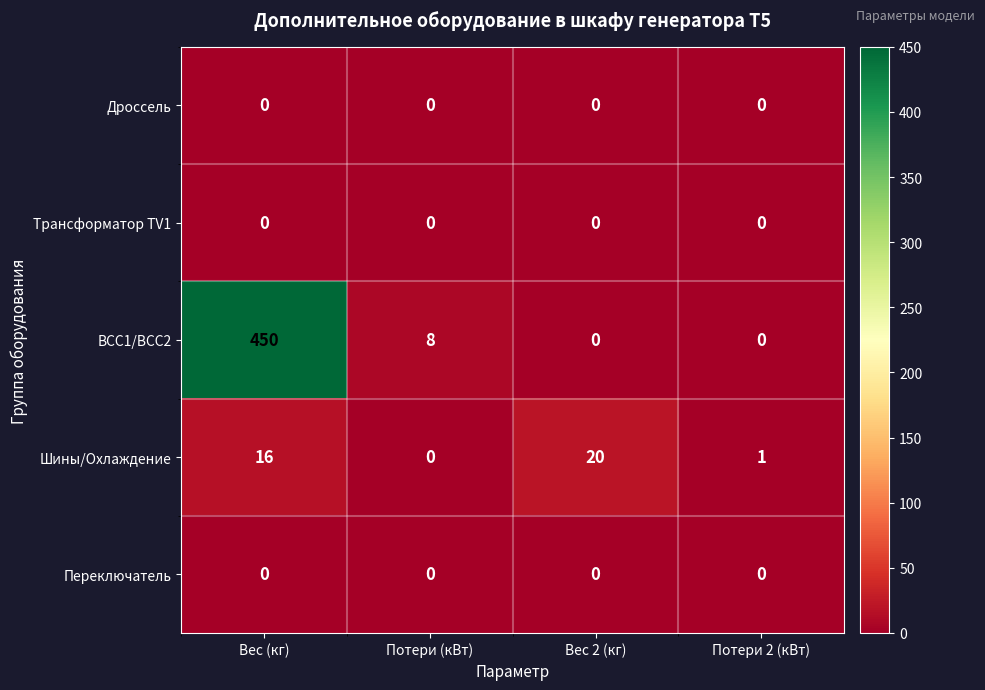

Reading left to right, transcribe all the data shown in this chart.

Дроссель: Вес (кг)=0	Потери (кВт)=0	Вес 2 (кг)=0	Потери 2 (кВт)=0
Трансформатор TV1: Вес (кг)=0	Потери (кВт)=0	Вес 2 (кг)=0	Потери 2 (кВт)=0
ВСС1/ВСС2: Вес (кг)=450	Потери (кВт)=8	Вес 2 (кг)=0	Потери 2 (кВт)=0
Шины/Охлаждение: Вес (кг)=16	Потери (кВт)=0	Вес 2 (кг)=20	Потери 2 (кВт)=1
Переключатель: Вес (кг)=0	Потери (кВт)=0	Вес 2 (кг)=0	Потери 2 (кВт)=0